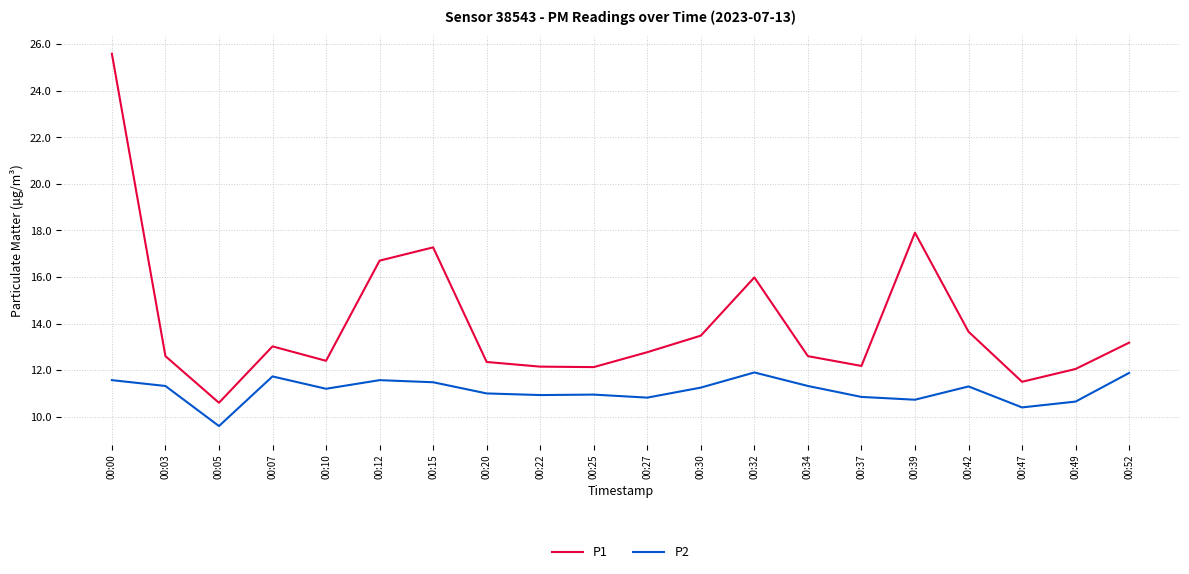

True or false: P2 has a value of 20.0 at 00:12.

False